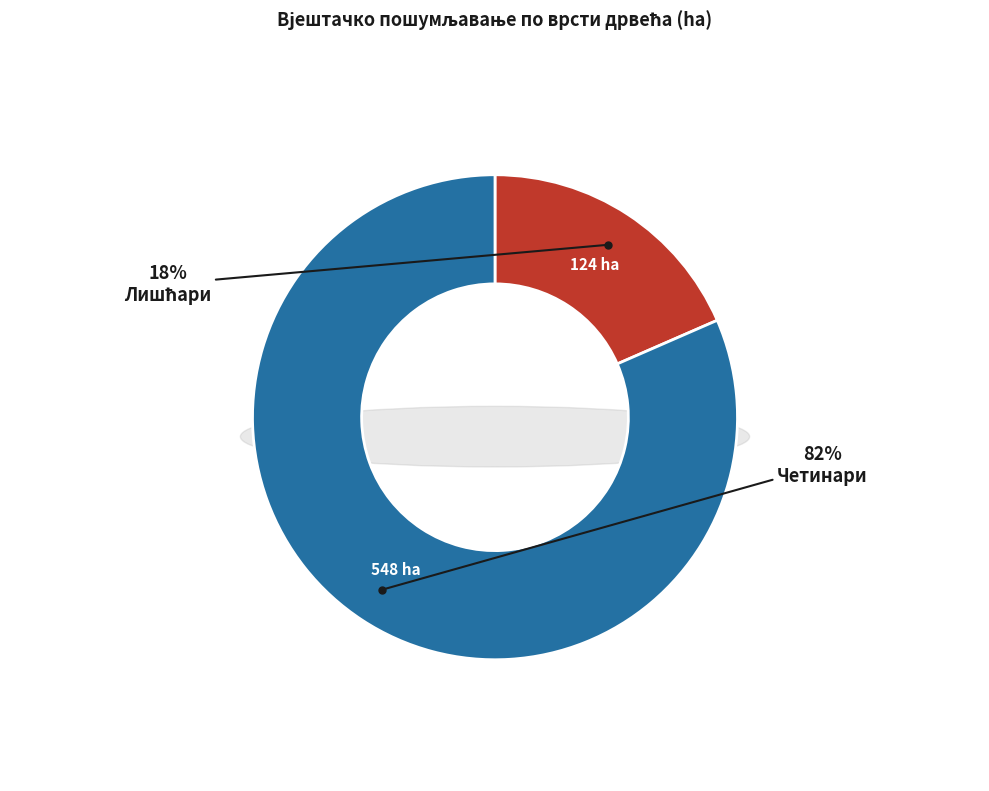

To the nearest percent, what is the combined percentage of Четинари and Лишћари?

100%